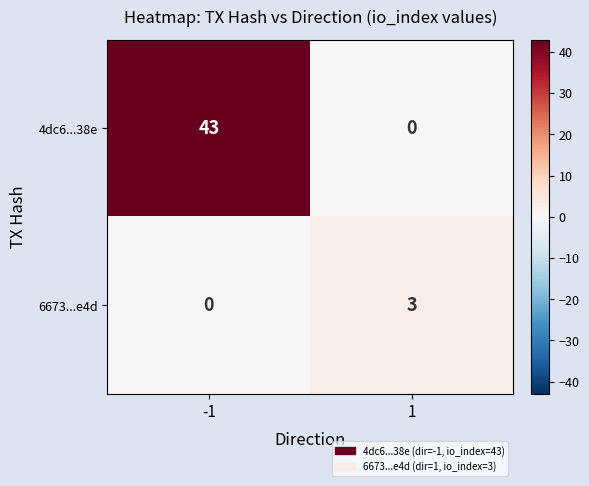

What is the sum of the 4dc6...38e values at 1 and -1?

43